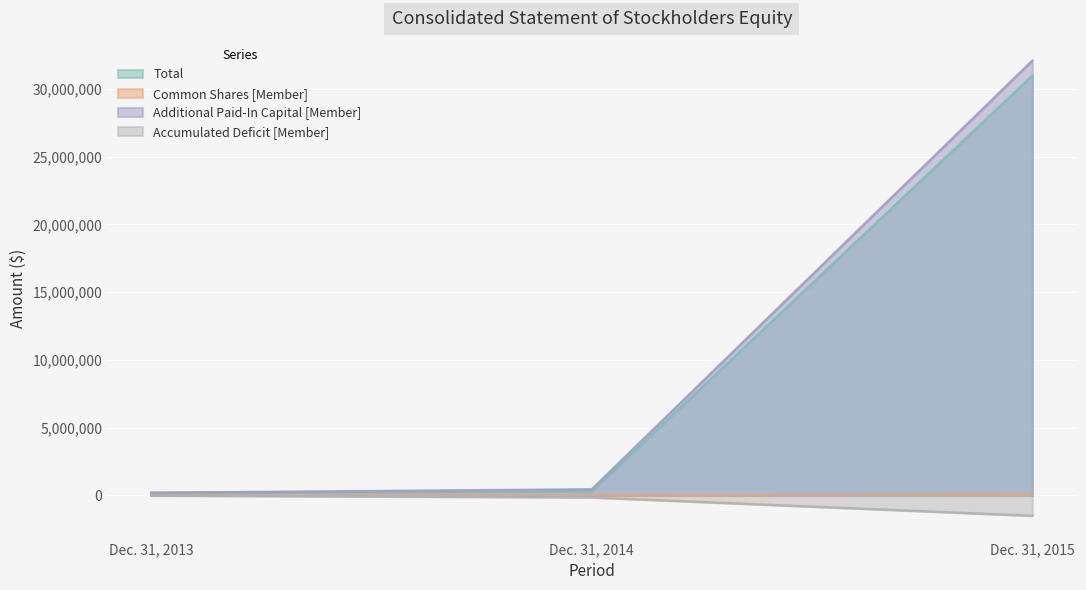

Between Dec. 31, 2014 and Dec. 31, 2015, which series saw the biggest shift?

Additional Paid-In Capital [Member]